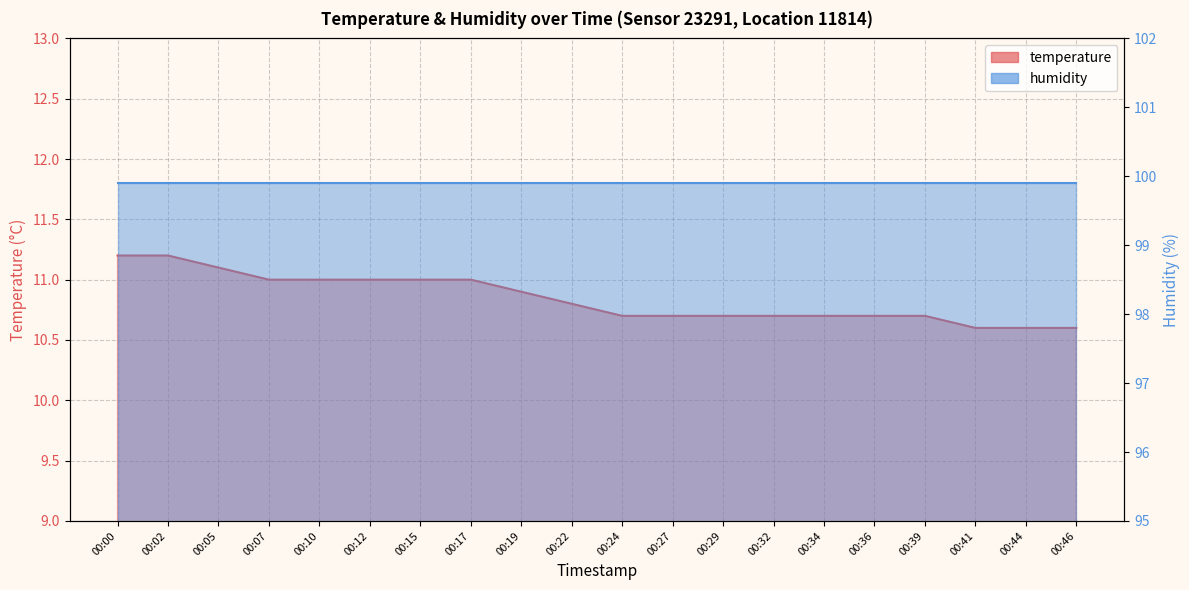

At which category does the chart reach its minimum across all series?

00:41